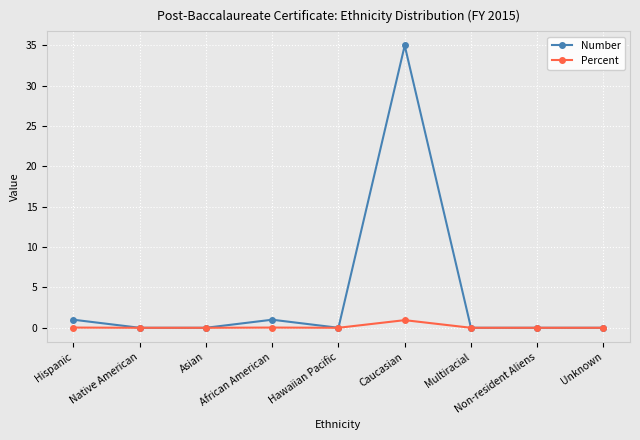

The value of Number at Caucasian is 53.6. True or false?

False